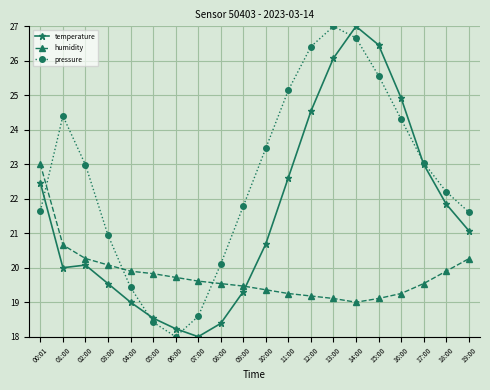

What is the value of the temperature point at the 10th from the left?

19.3